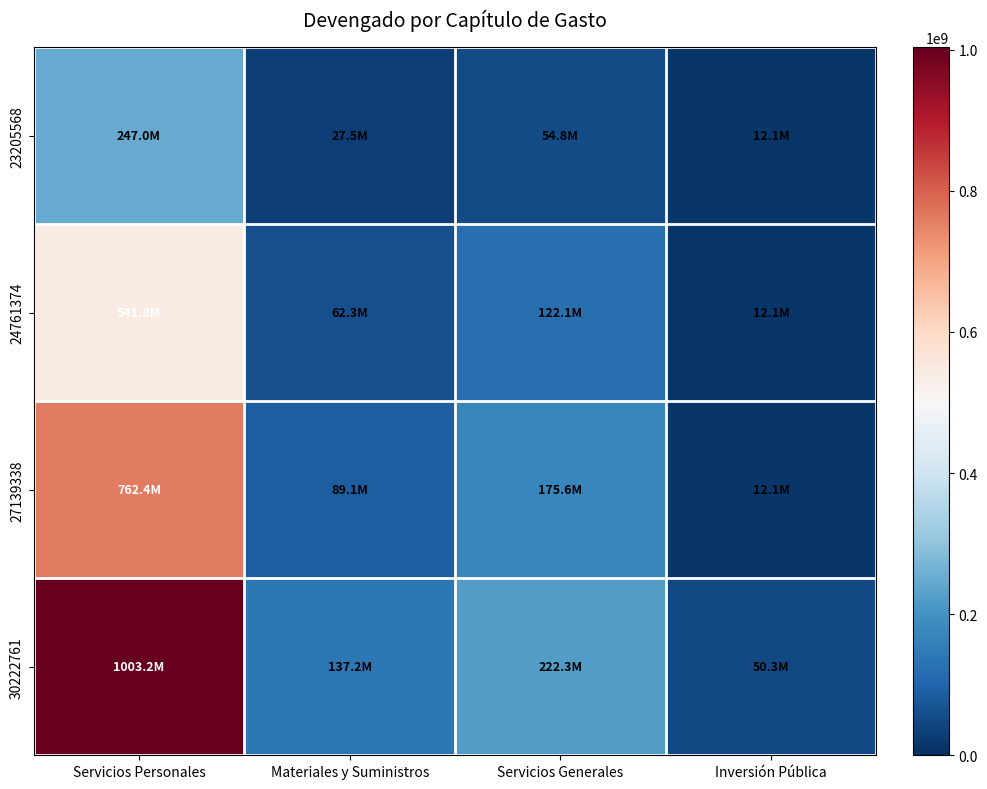

What is the difference between the highest and lowest values at Materiales y Suministros?

109705729.5